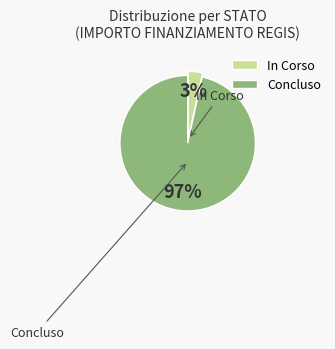

To the nearest percent, what is the average slice percentage?

50%